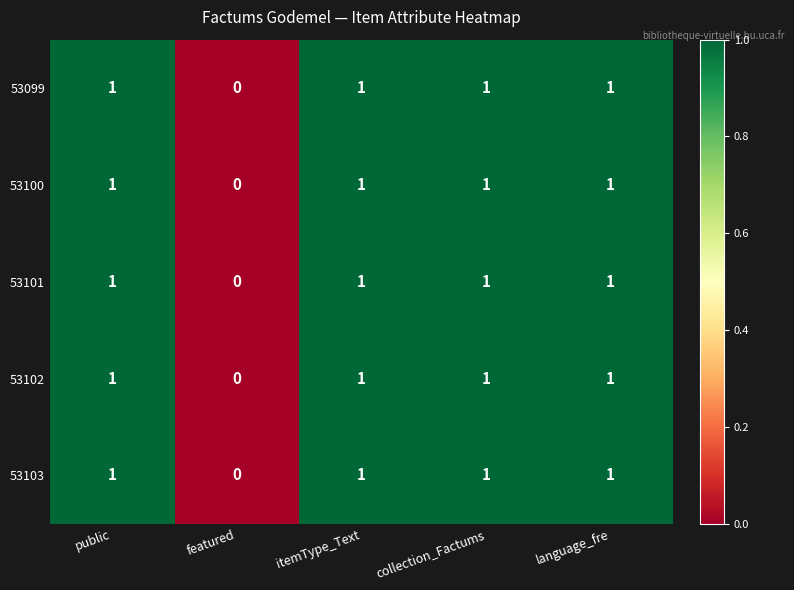

Reading right to left, transcribe all the data shown in this chart.

53099: language_fre=1	collection_Factums=1	itemType_Text=1	featured=0	public=1
53100: language_fre=1	collection_Factums=1	itemType_Text=1	featured=0	public=1
53101: language_fre=1	collection_Factums=1	itemType_Text=1	featured=0	public=1
53102: language_fre=1	collection_Factums=1	itemType_Text=1	featured=0	public=1
53103: language_fre=1	collection_Factums=1	itemType_Text=1	featured=0	public=1